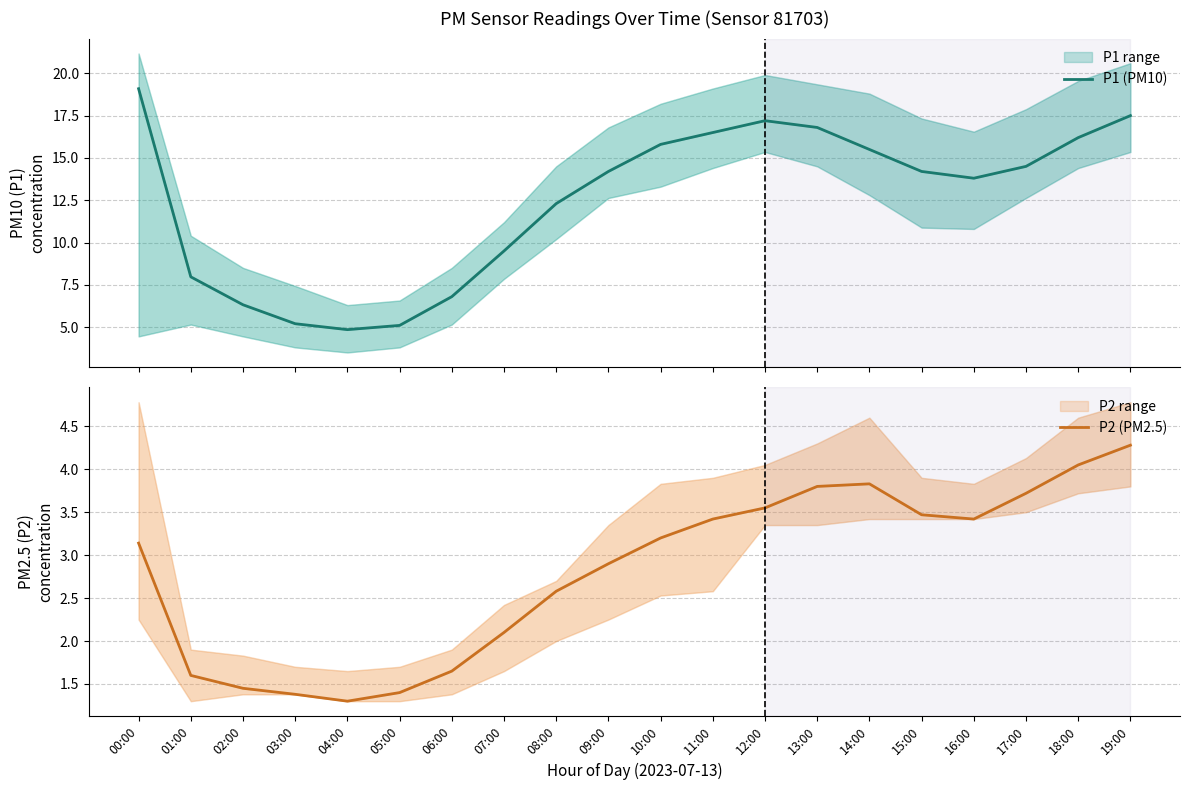

What position from the right is 04:00?

16